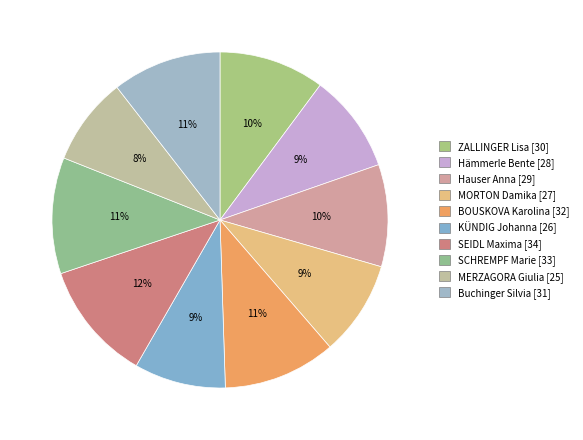

Count the number of slices in the pie.

10